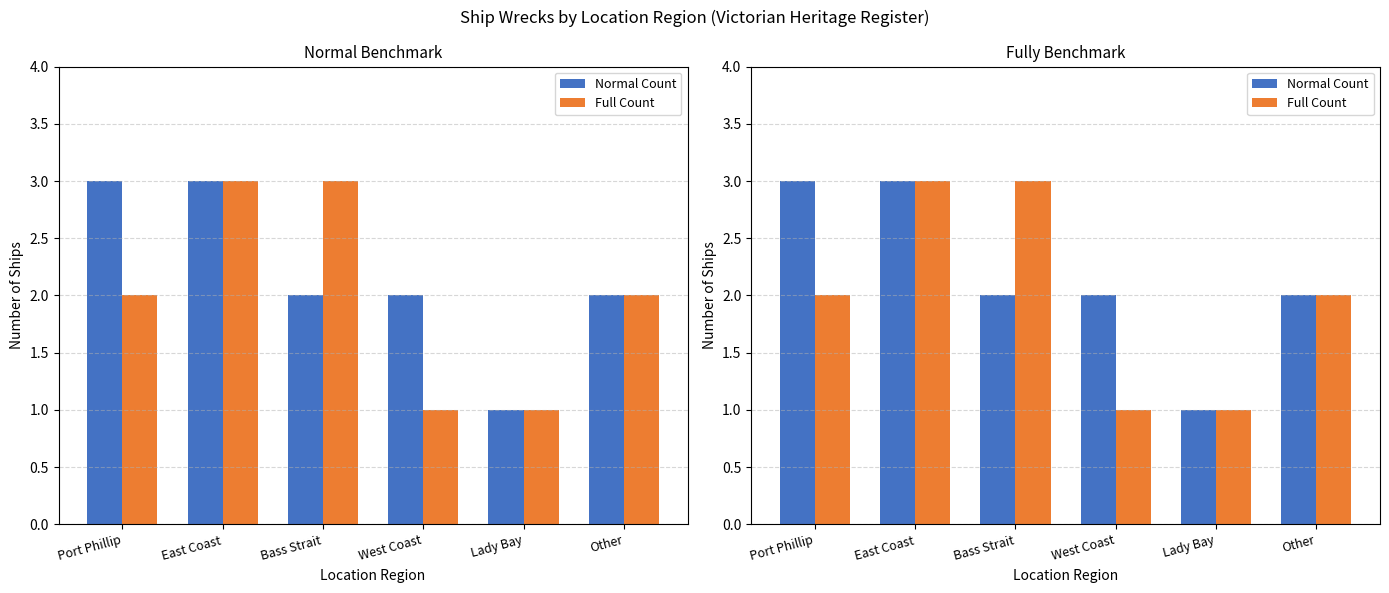

What are all the series names shown in the legend?

Normal Count, Full Count